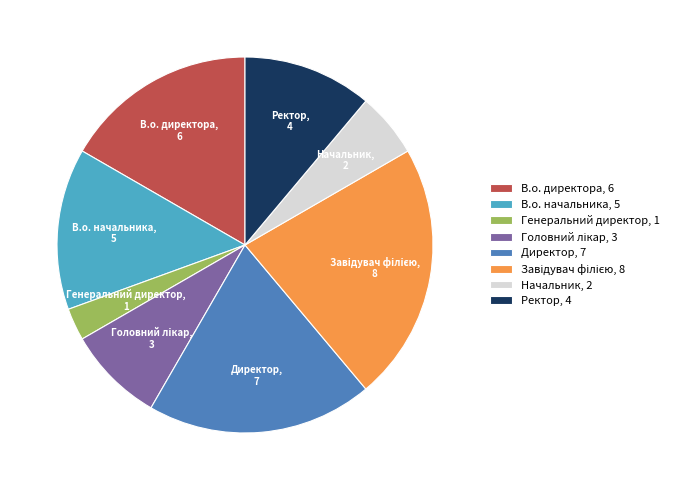

Combined, do Начальник, 2 and Директор, 7 account for over 50%?

No